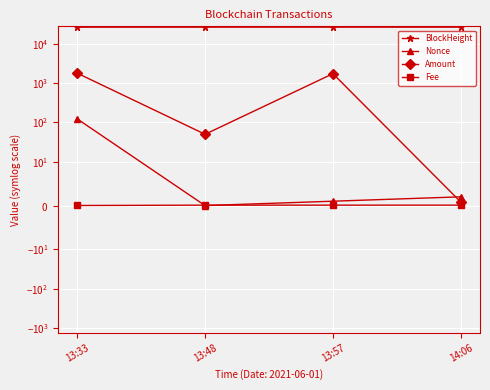

Between 13:57 and 14:06, which is larger?

14:06